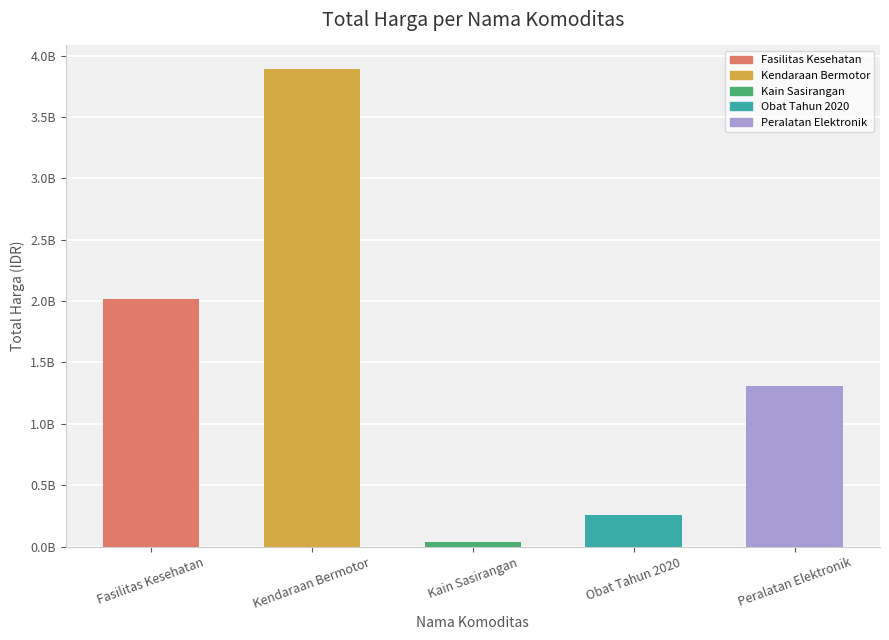

What is the change in value from Kendaraan Bermotor to Obat Tahun 2020?

-3628143930